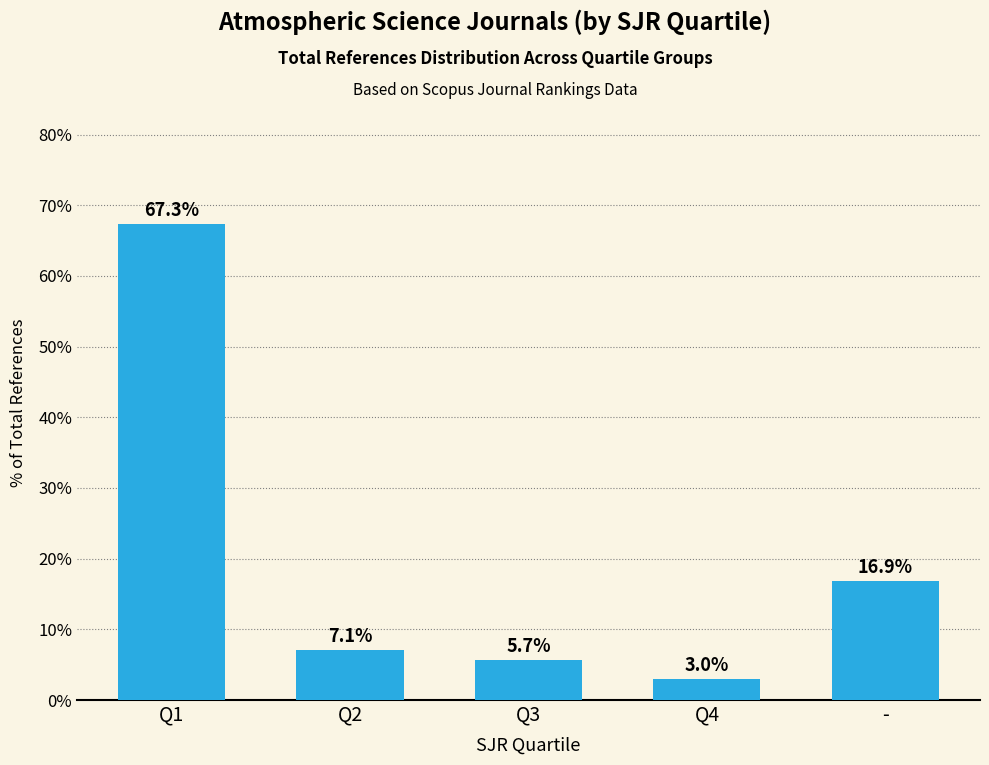

What is the label of the 3rd bar from the left?

Q3